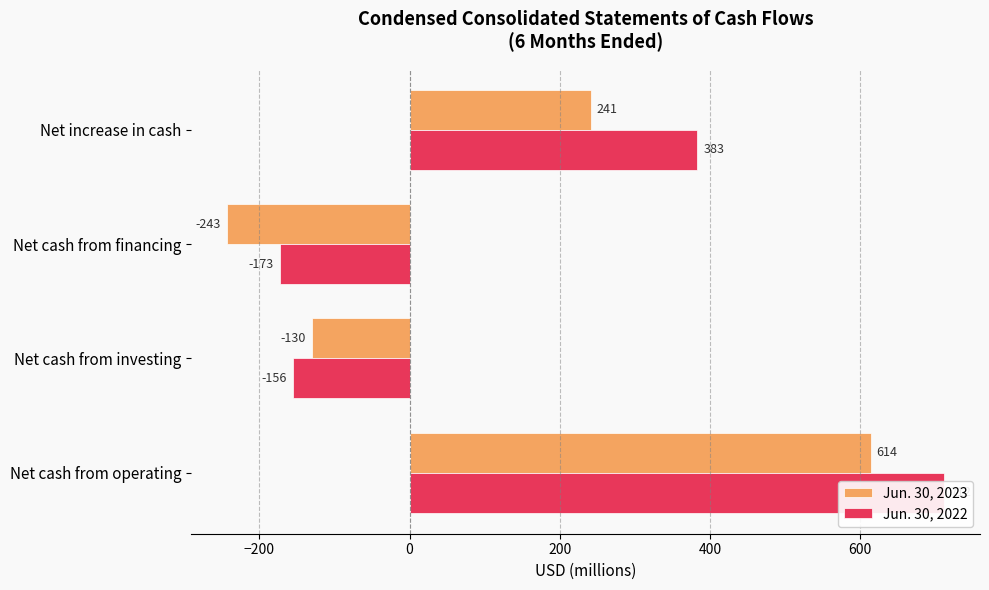

Reading left to right, what are all the values shown in this chart?

Jun. 30, 2023: 614	-130	-243	241
Jun. 30, 2022: 712	-156	-173	383